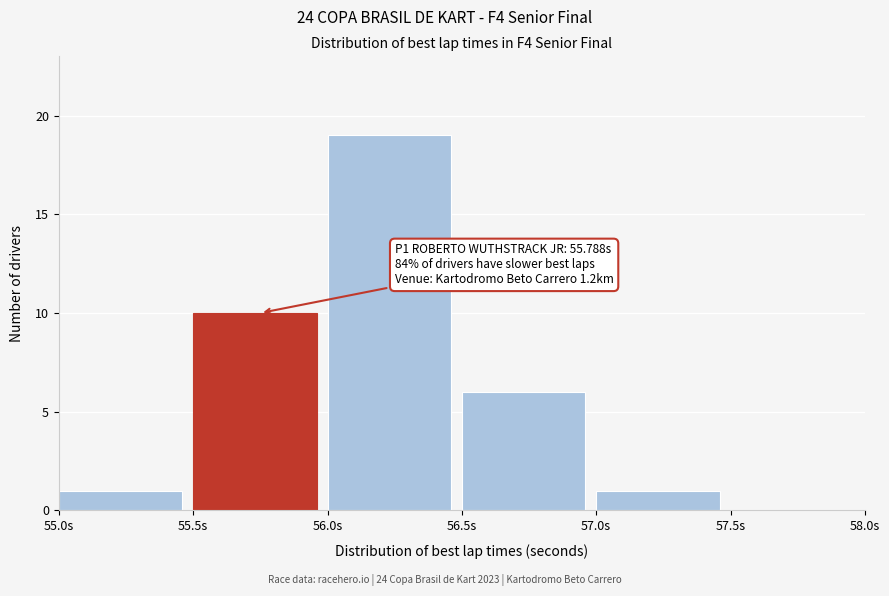

Over which range of the x-axis is the bar tallest?

56.0 to 56.5